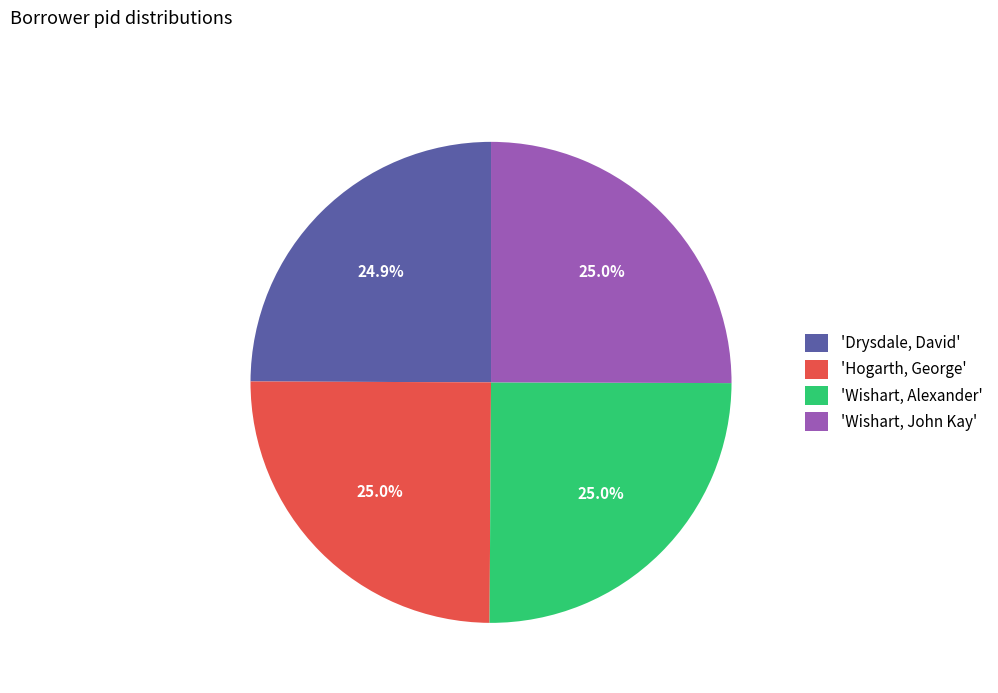

What percentage is NOT represented by 'Hogarth, George'?

75.0%